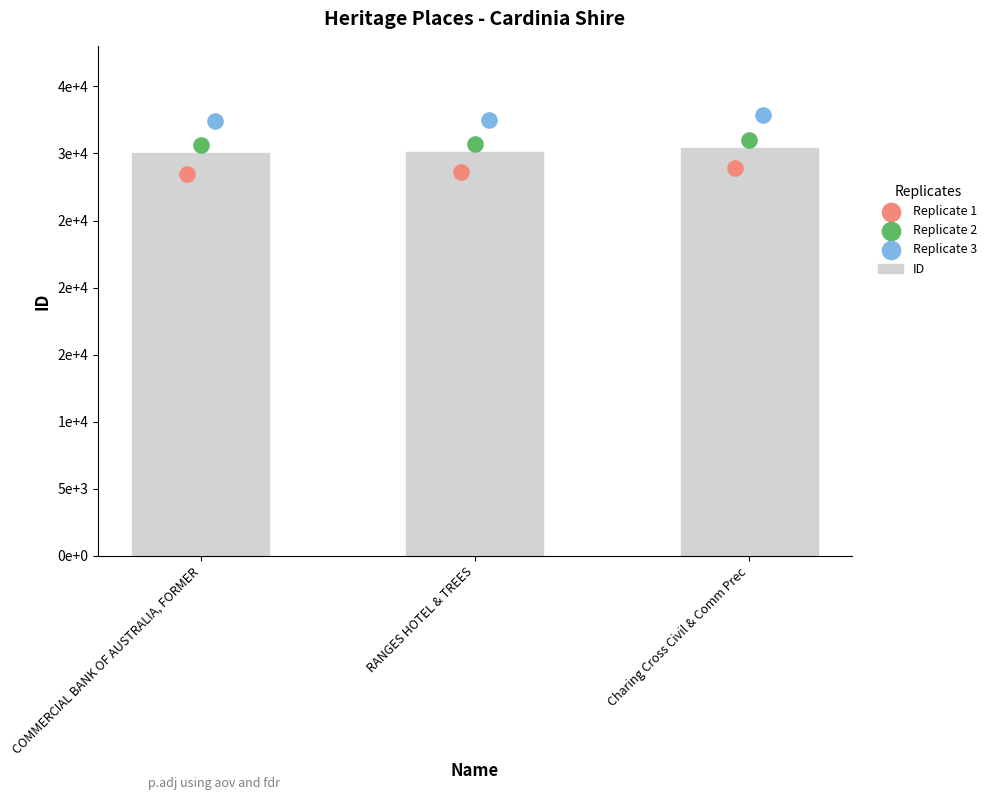

Which series has the widest spread of Y values?

Replicate 3